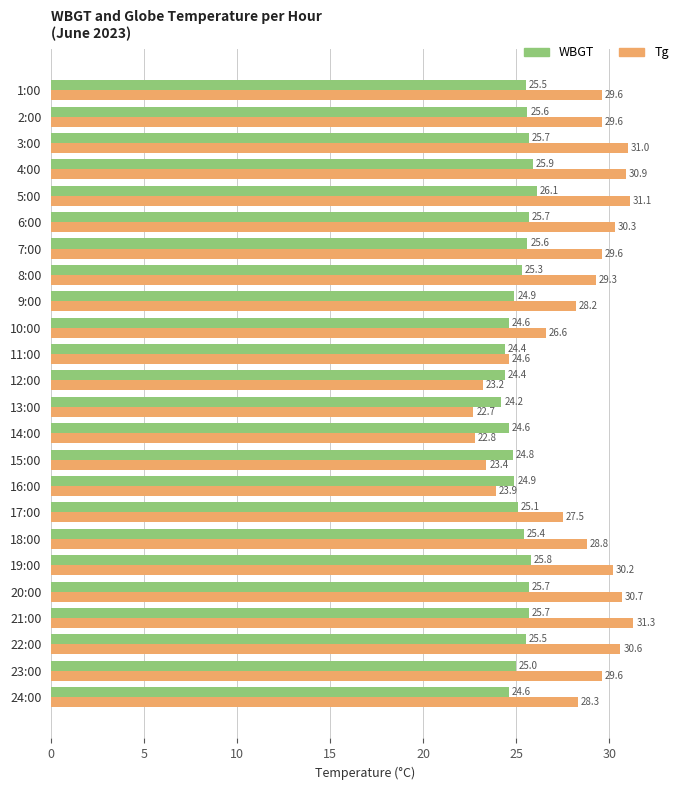

At which category is the sum across all series the highest?

5:00